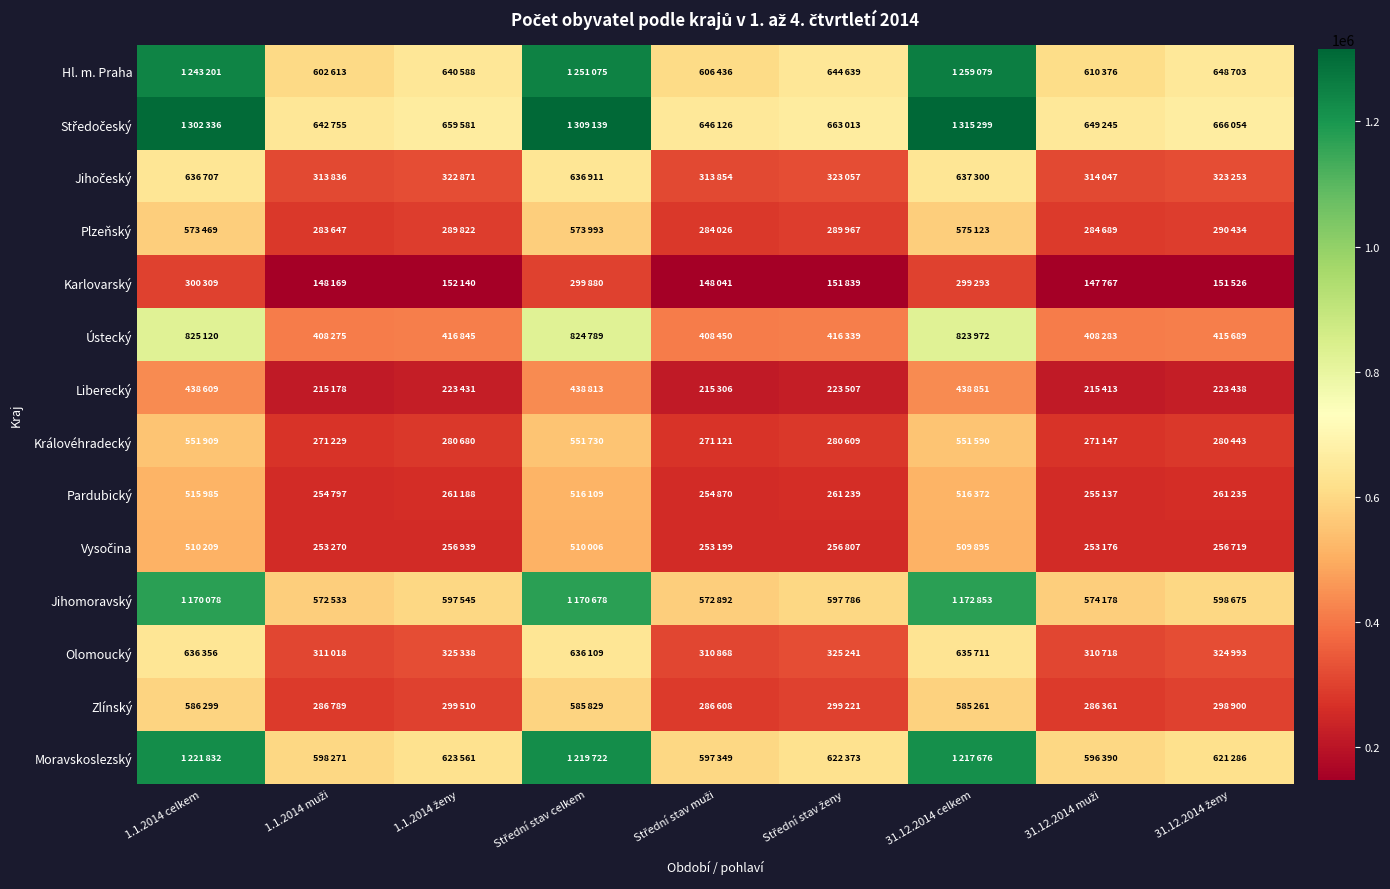

Between 1.1.2014 celkem and Střední stav muži, which series saw the biggest shift?

Středočeský